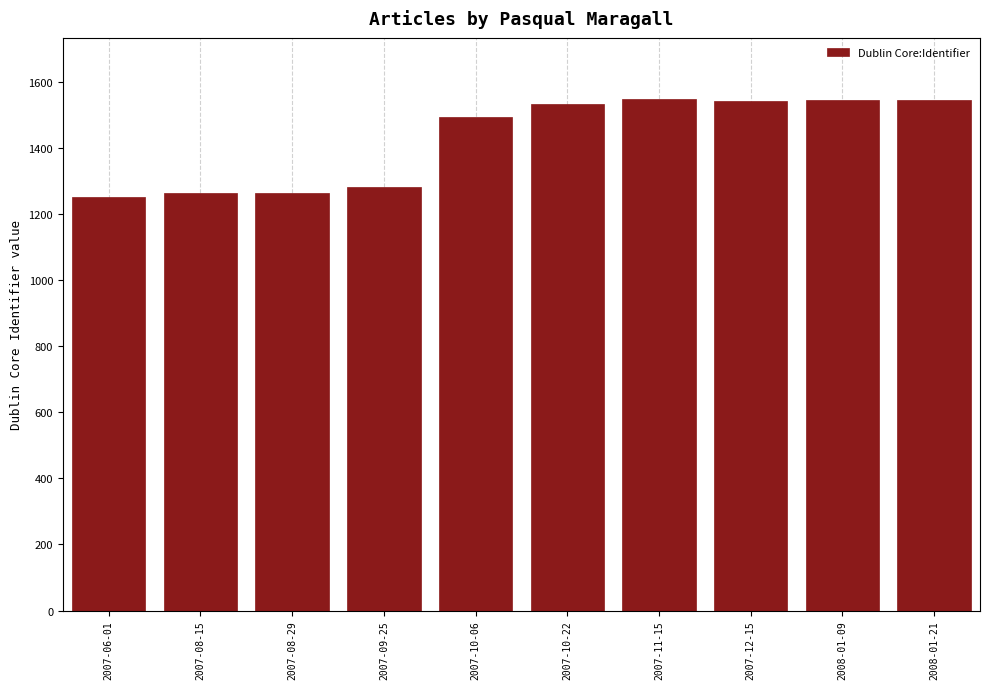

What is the label of the 6th bar from the left?

2007-10-22